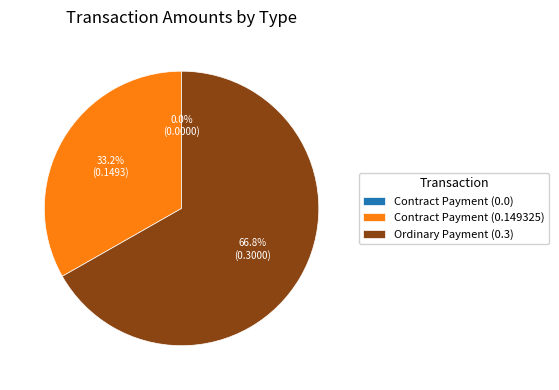

What percentage do Contract Payment (0.149325) and Ordinary Payment (0.3) together represent?

100.0%